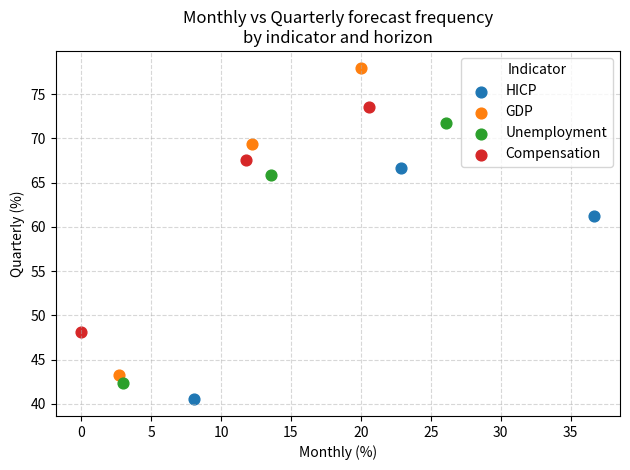

Which series contains the lowest Y value?

HICP